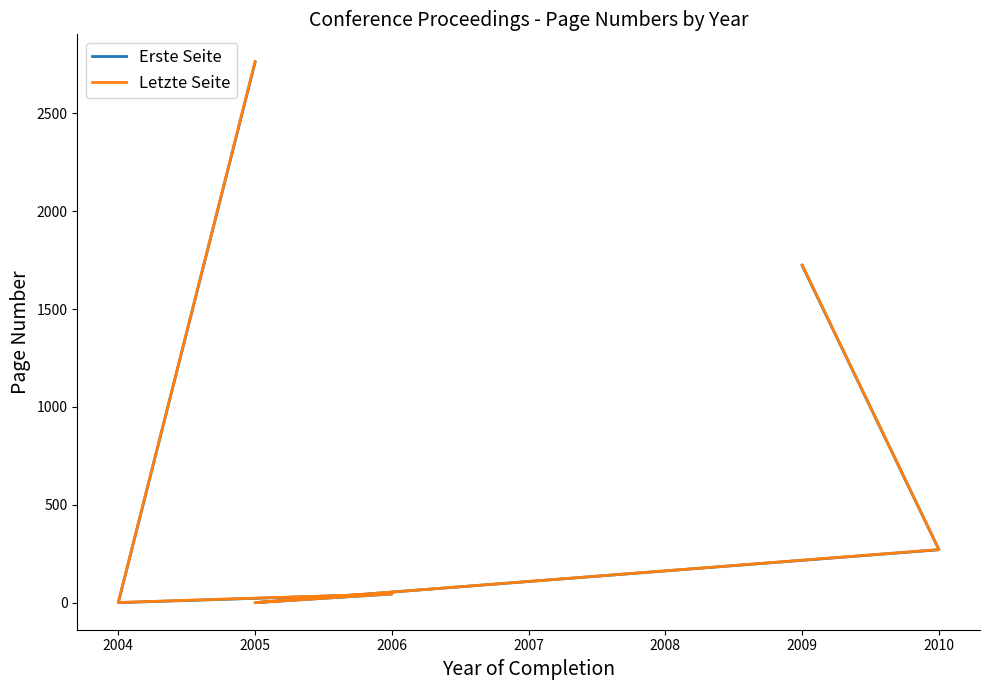

True or false: Letzte Seite and Erste Seite intersect in this chart.

False